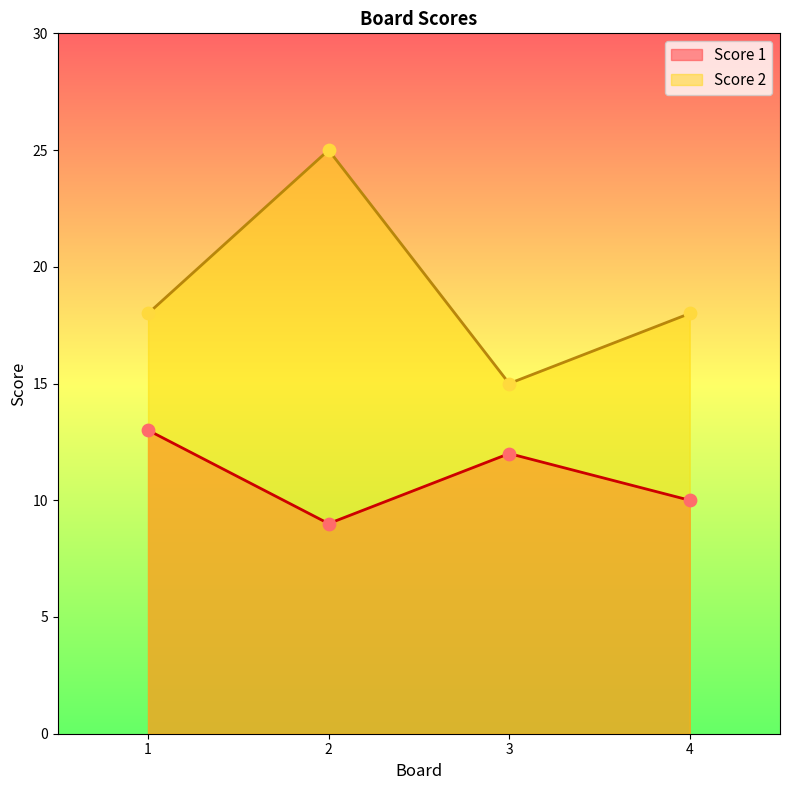

Which series contains the lowest Y value?

Score 1